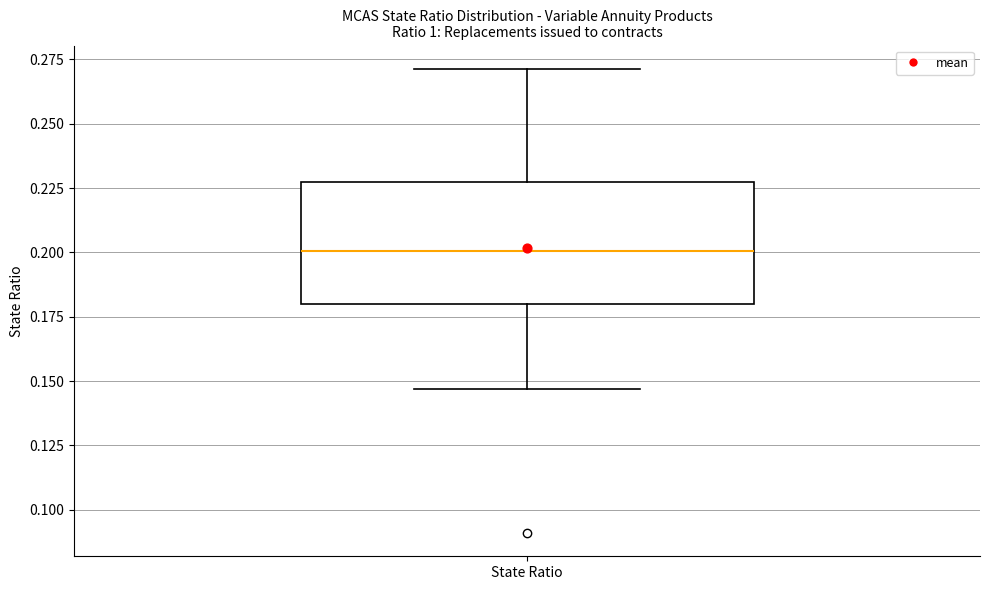

Transcribe this box plot: give where the median line is, the range the box spans, and where the two whiskers end, as read against the y-axis. The values are not printed on the chart, so give them approximately, as read against the axis.

median 0.200, box 0.180 to 0.225, whiskers 0.145 to 0.270